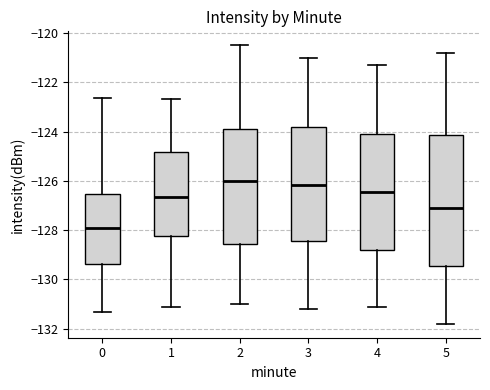

Which box has the lowest median line?

0